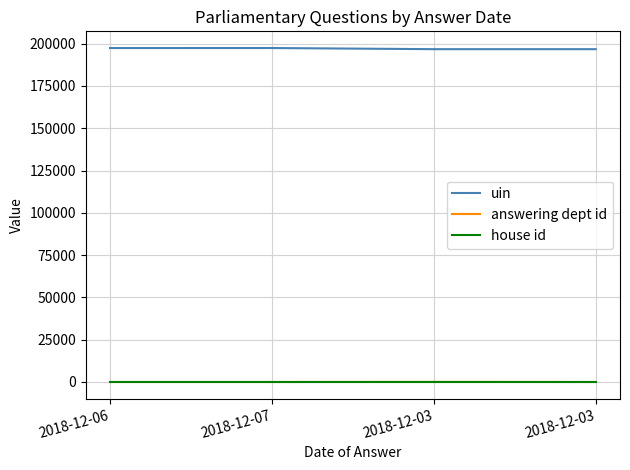

What is the highest value of the answering dept id series?

54